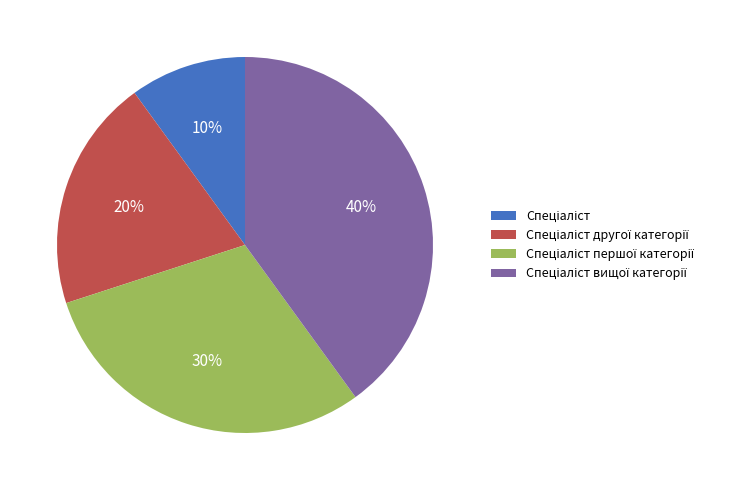

To the nearest percent, what is the difference between the largest and smallest slice percentages?

30%